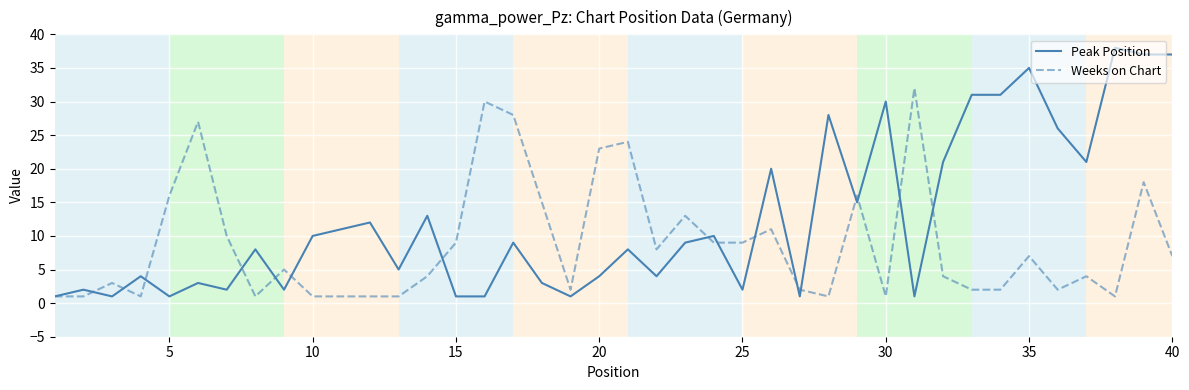

Which series has the largest total across all categories?

Peak Position